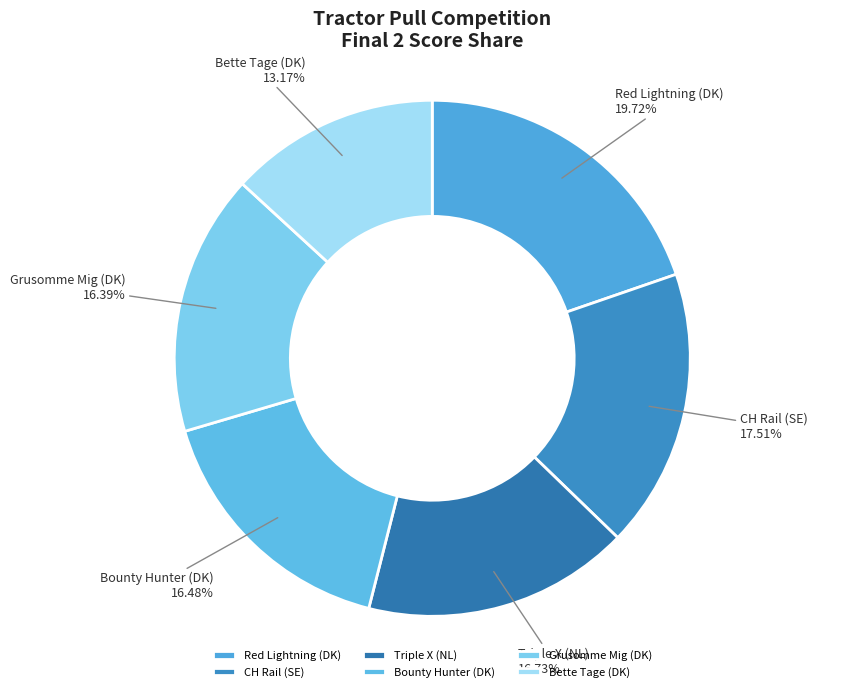

To the nearest percent, what is the average slice percentage?

17%